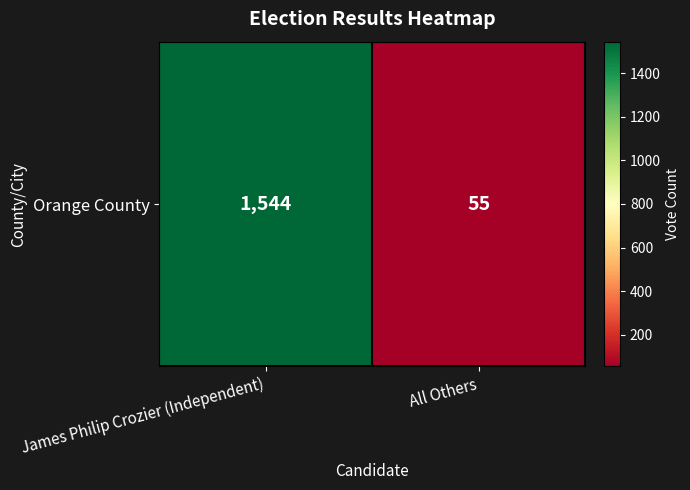

What is the sum of the values at All Others and James Philip Crozier (Independent)?

1599